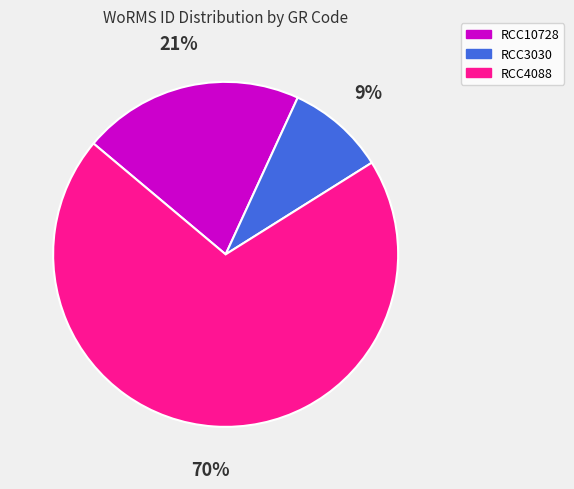

Rank the categories by value from lowest to highest.

RCC3030, RCC10728, RCC4088